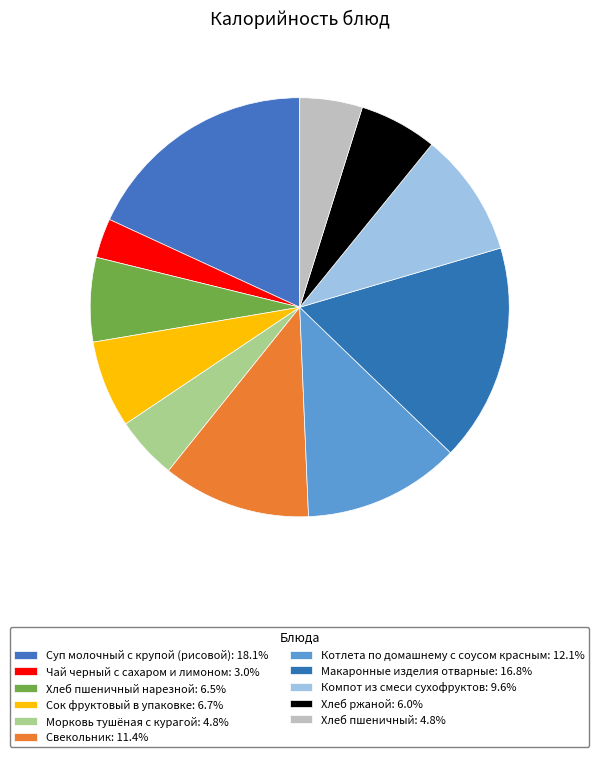

Count the number of slices in the pie.

11